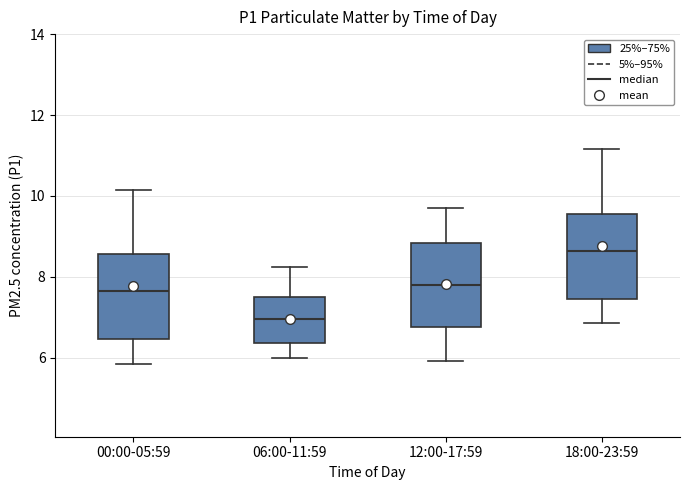

Reading left to right, transcribe this box plot: for each box, give where its median line is, the range the box spans, and where its two whiskers end, as read against the y-axis. The values are not printed on the chart, so give them approximately, as read against the axis.

00:00-05:59: median 7.6, box 6.4 to 8.6, whiskers 5.8 to 10.2
06:00-11:59: median 7.0, box 6.4 to 7.4, whiskers 6.0 to 8.2
12:00-17:59: median 7.8, box 6.8 to 8.8, whiskers 6.0 to 9.8
18:00-23:59: median 8.6, box 7.4 to 9.6, whiskers 6.8 to 11.2